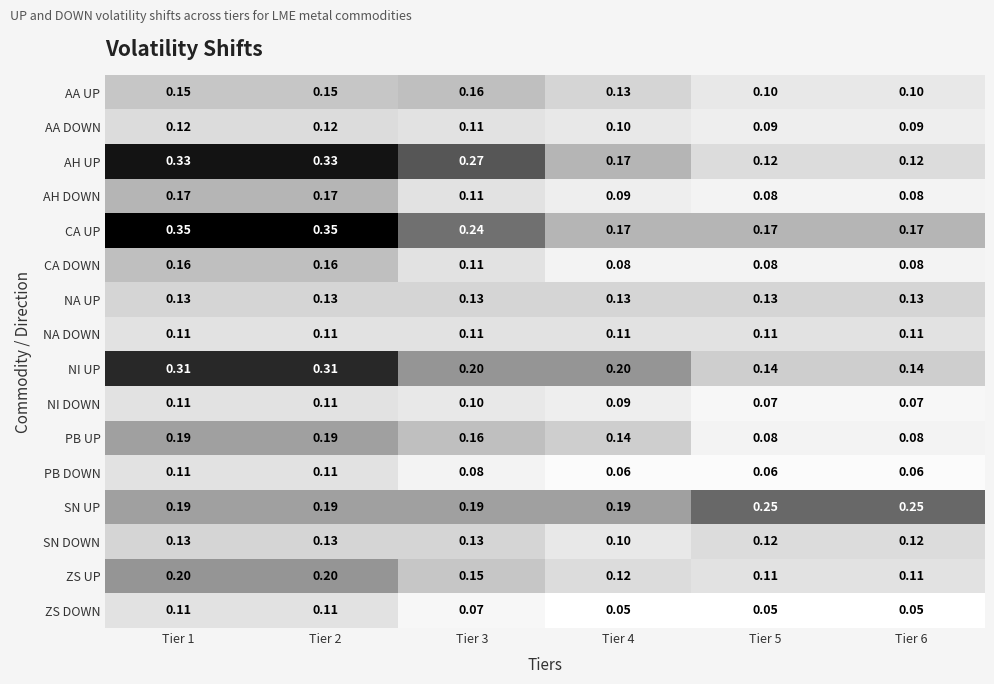

Which series changed the most between Tier 1 and Tier 6?

AH UP